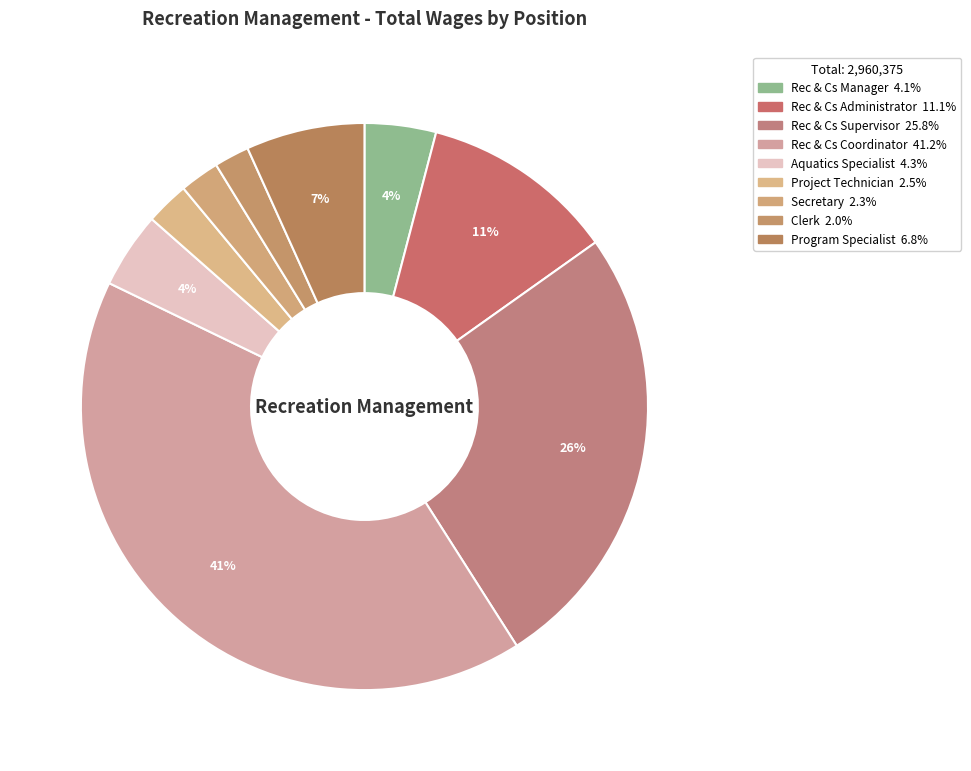

Approximately how many times larger is the value at Program Specialist compared to Aquatics Specialist?

1.6